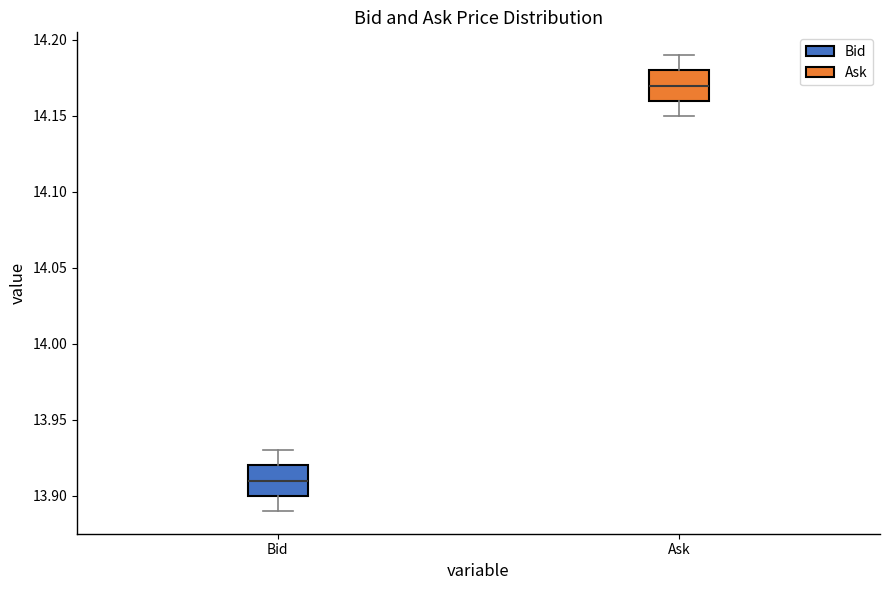

Reading left to right, transcribe this box plot: for each box, give where its median line is, the range the box spans, and where its two whiskers end, as read against the y-axis. The values are not printed on the chart, so give them approximately, as read against the axis.

Bid: median 13.91, box 13.90 to 13.92, whiskers 13.89 to 13.93
Ask: median 14.17, box 14.16 to 14.18, whiskers 14.15 to 14.19